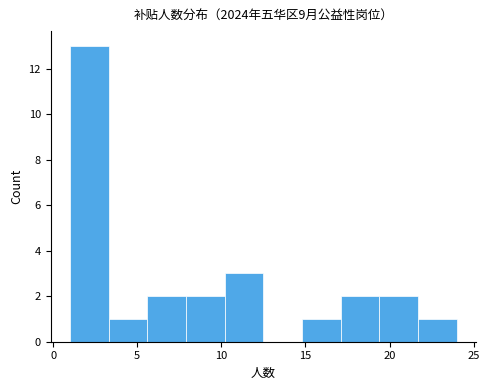

Reading left to right, list every bar in this chart as the range it spans on the x-axis followed by its height. Neither the bar edges nor the heights are printed on the chart, so give them approximately, as read against the axes.

1.0 to 3.3: 13
3.3 to 5.6: 1
5.6 to 7.9: 2
7.9 to 10.2: 2
10.2 to 12.5: 3
12.5 to 14.8: 0
14.8 to 17.1: 1
17.1 to 19.4: 2
19.4 to 21.7: 2
21.7 to 24.0: 1